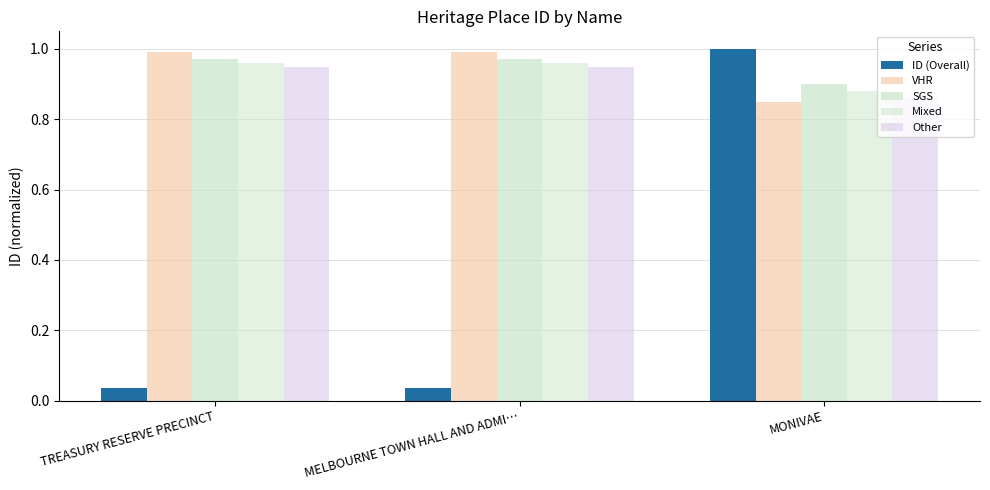

At which label is SGS closest to 0?

MONIVAE